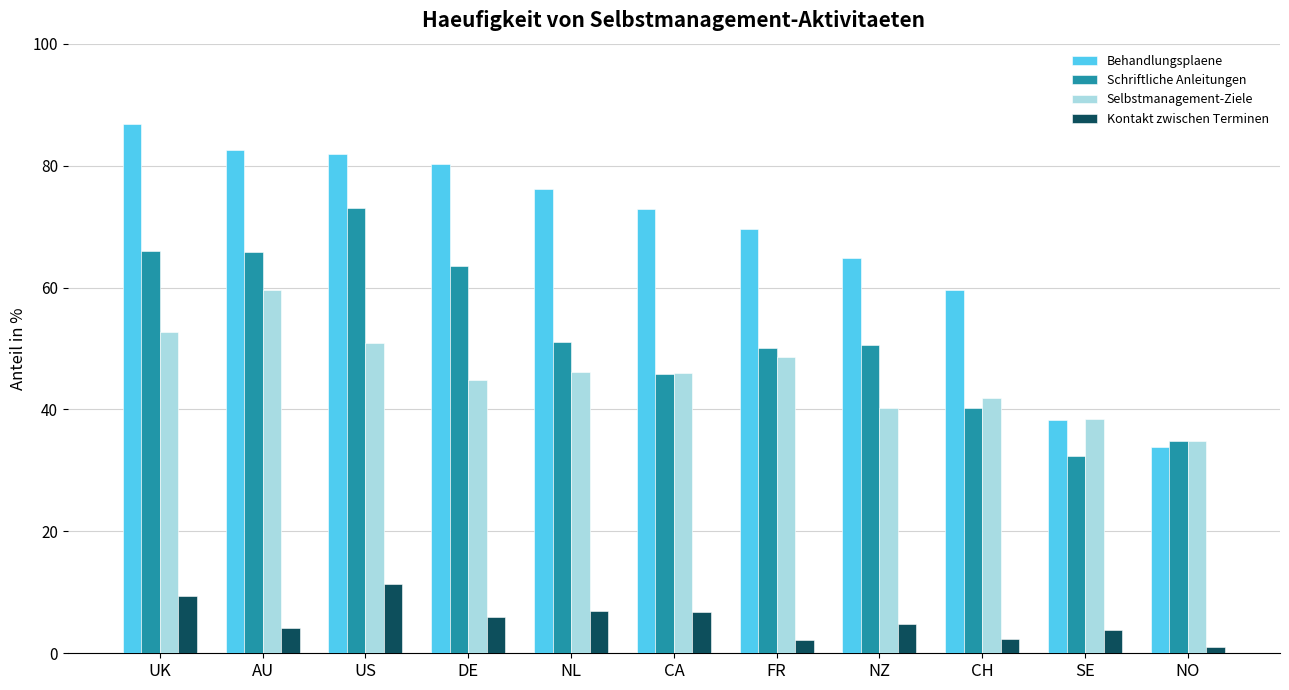

What is the label of the 9th bar from the left?

CH